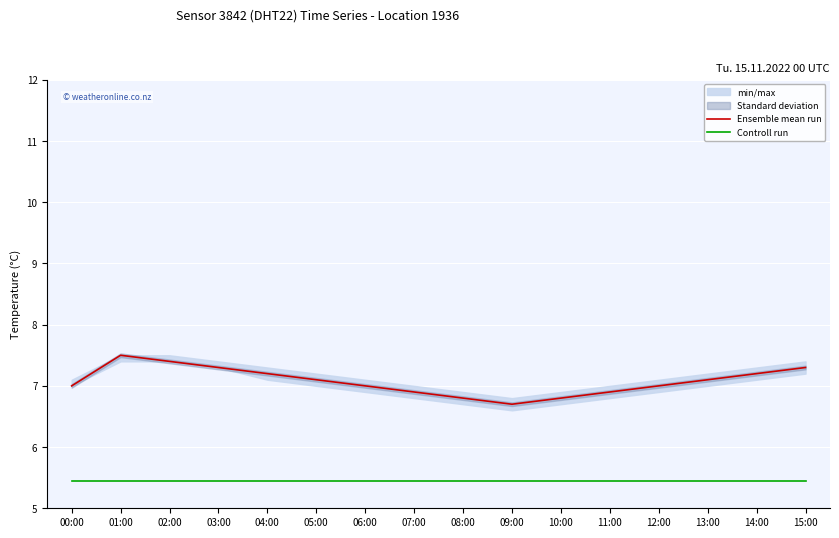

True or false: Controll run has a value of 8.8 at 07:00.

False